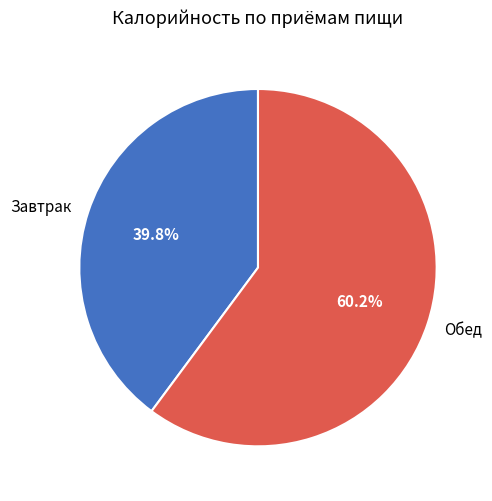

To the nearest percent, what percentage of the pie is Завтрак?

40%